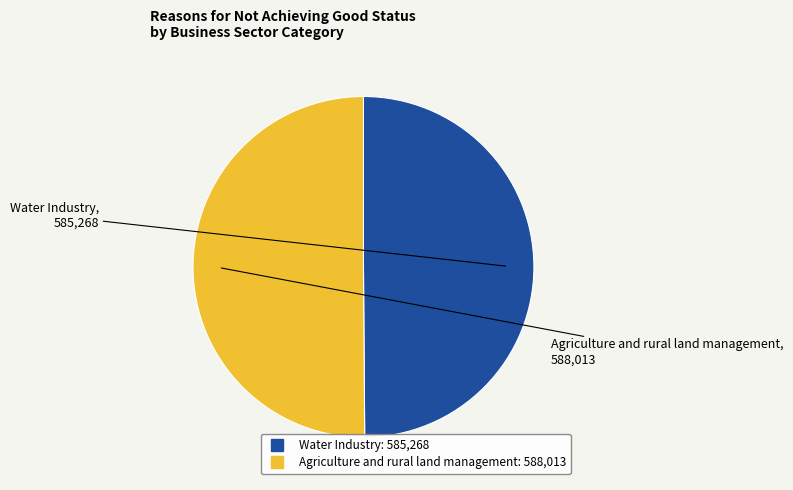

The Agriculture and rural land management slice represents 63% of the pie. True or false?

False